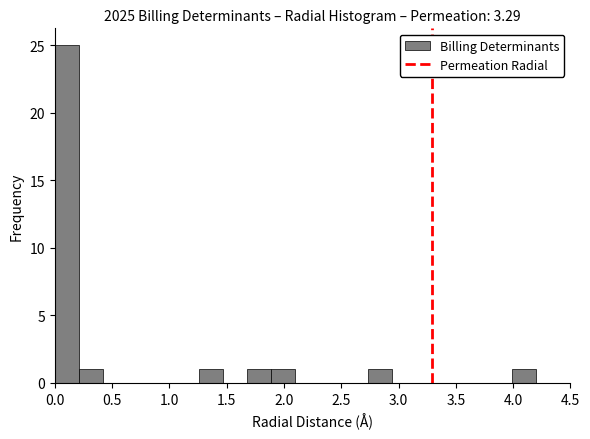

Which range on the x-axis has the tallest bar?

0.00 to 0.21